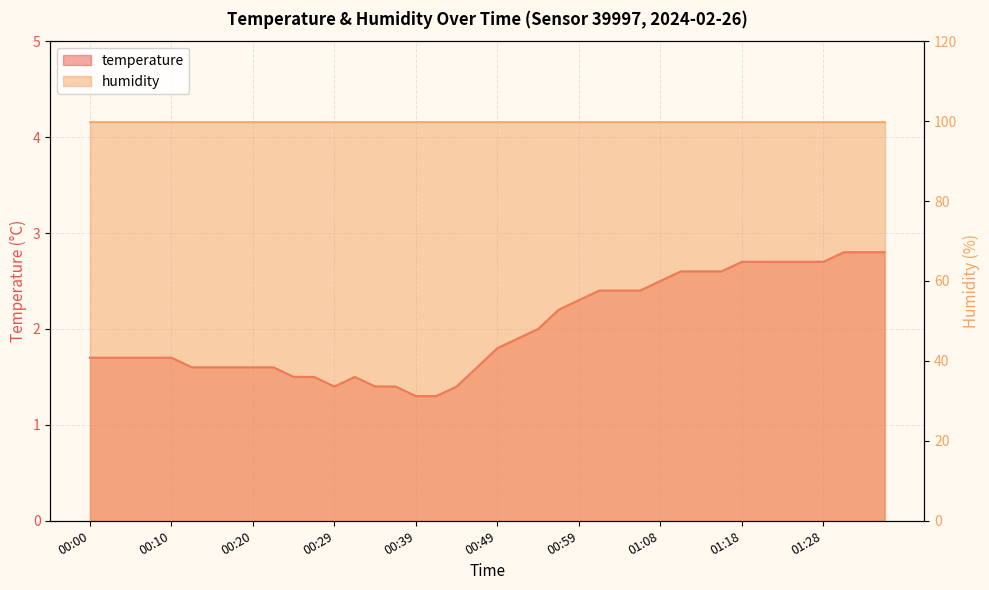

What is the difference between the values at 00:59 and 00:29?

0.9